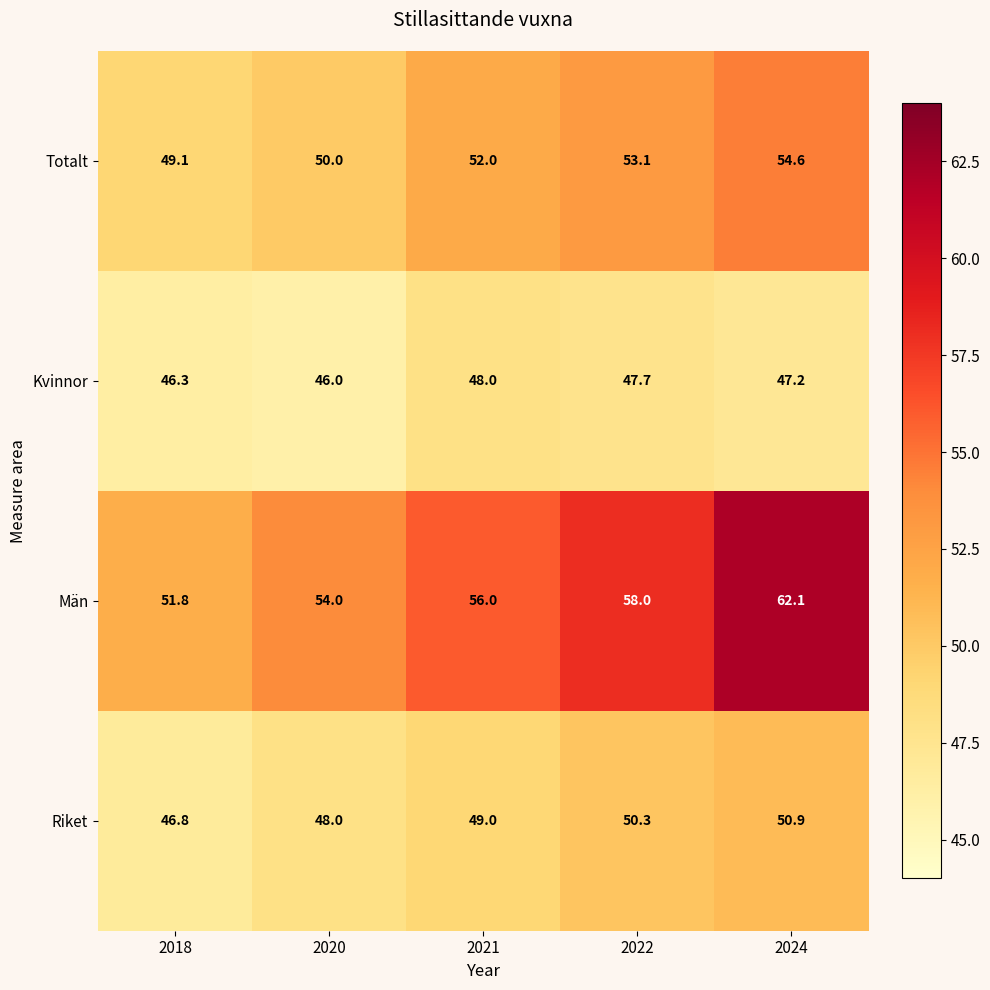

Where is Kvinnor nearest to the value 47?

2024